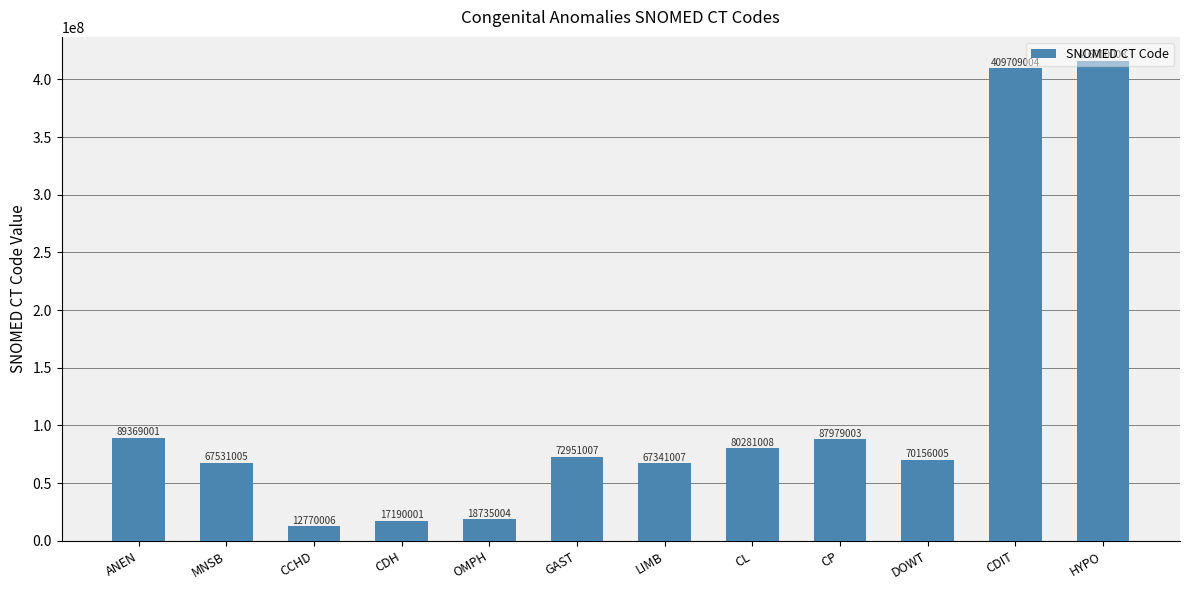

List the labels in order of value, smallest first.

CCHD, CDH, OMPH, LIMB, MNSB, DOWT, GAST, CL, CP, ANEN, CDIT, HYPO